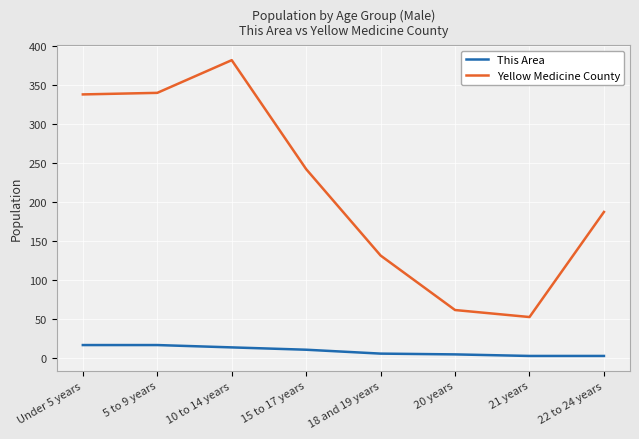

List the series in order of their overall mean, lowest first.

This Area, Yellow Medicine County